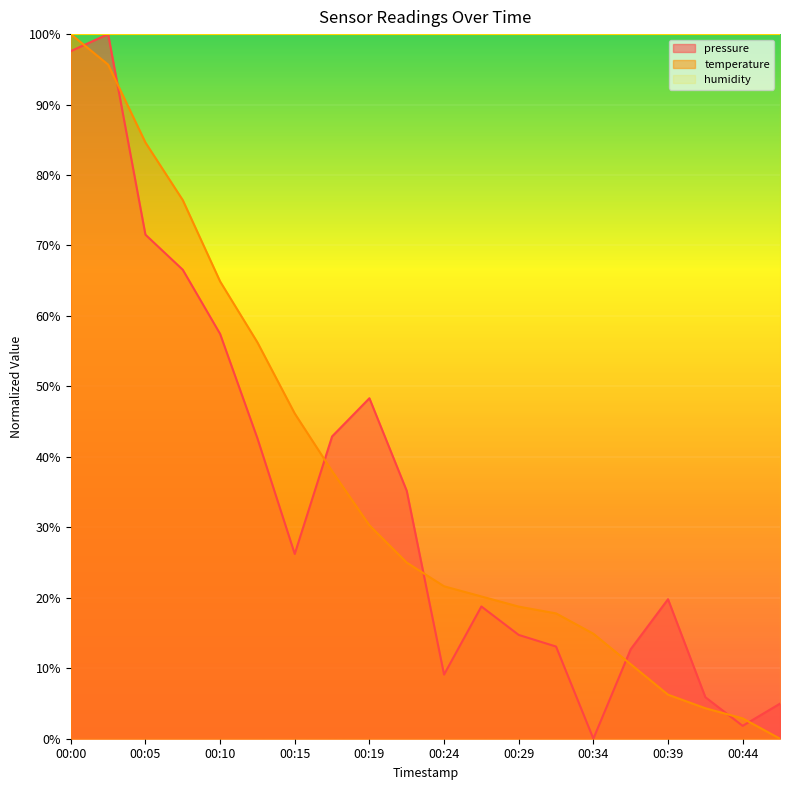

Does the chart have visible grid lines?

No